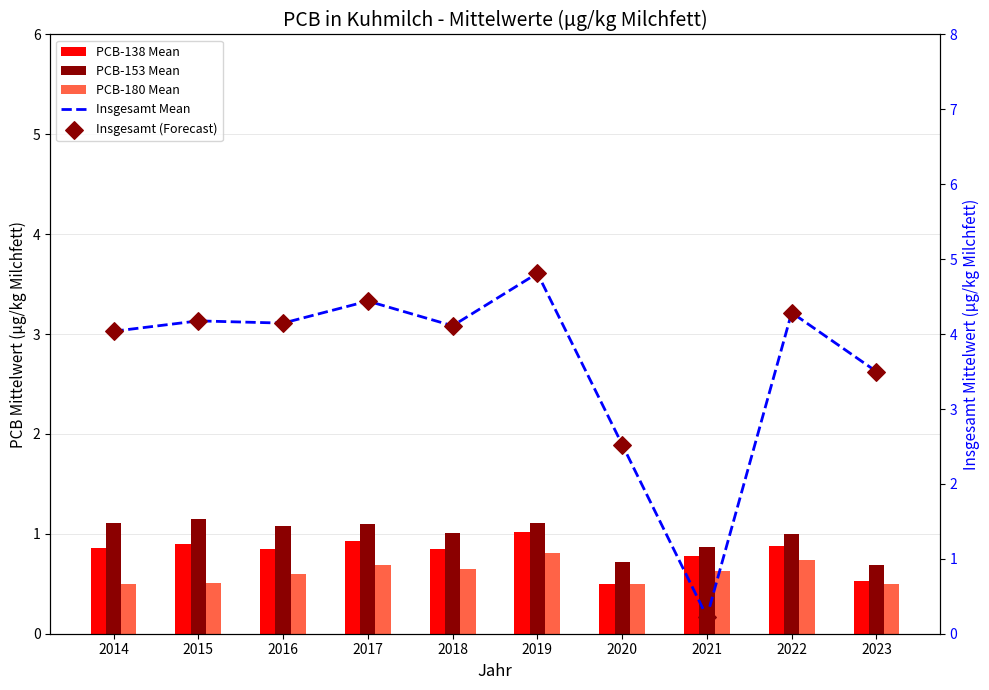

What are all the series names shown in the legend?

PCB-138 Mean, PCB-153 Mean, PCB-180 Mean, Insgesamt Mean, Insgesamt (Forecast)